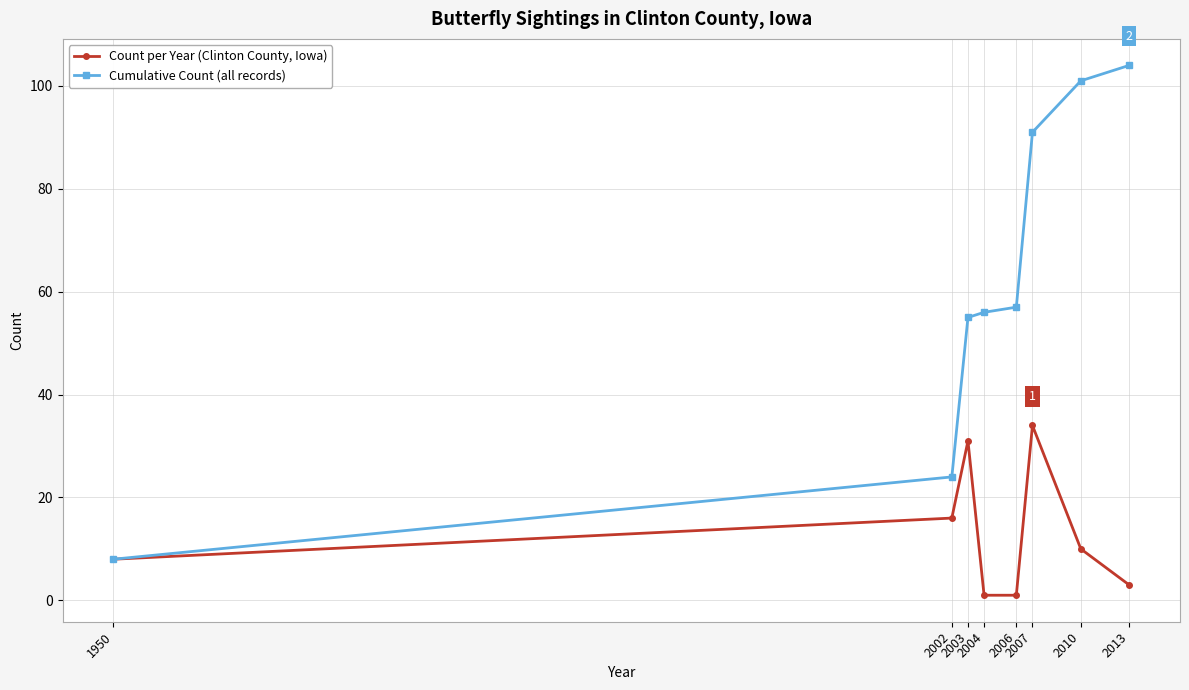

At how many categories does at least one series exceed 44?

6